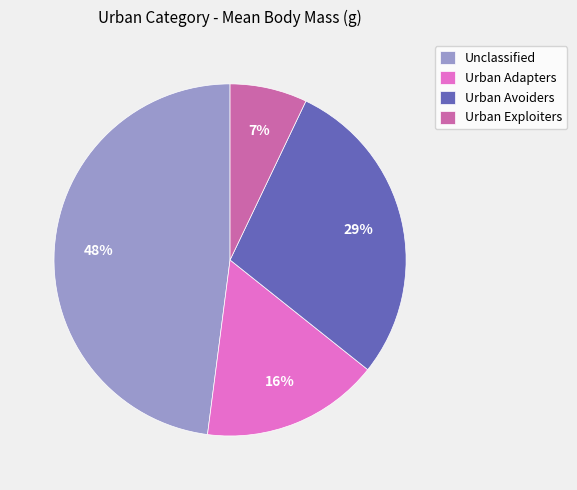

Is there any slice that represents more than half of the pie?

No